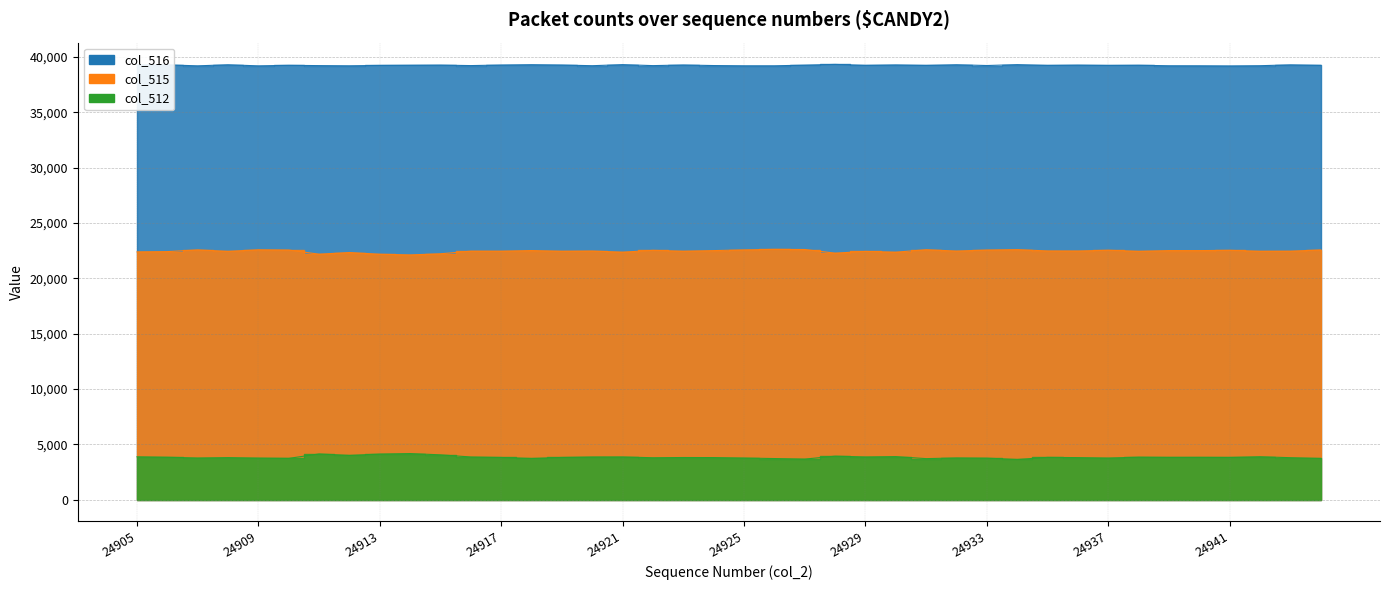

At which category is the sum across all series the highest?

24905